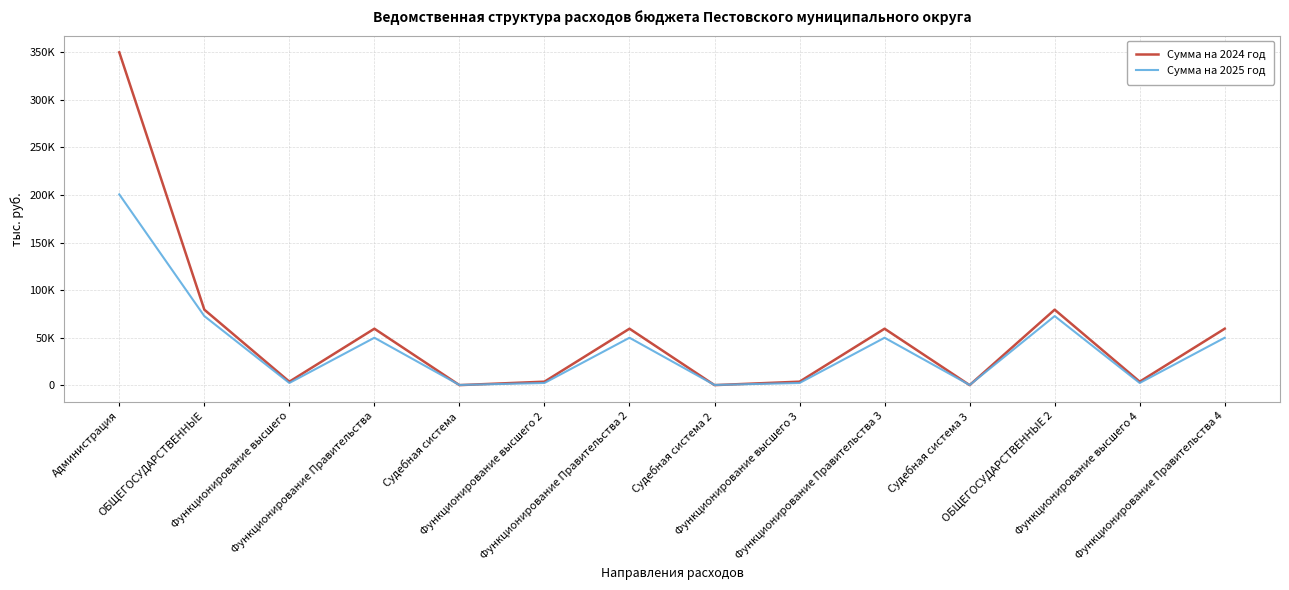

The Сумма на 2025 год series shows 15051.5 at Функционирование Правительства 2. True or false?

False